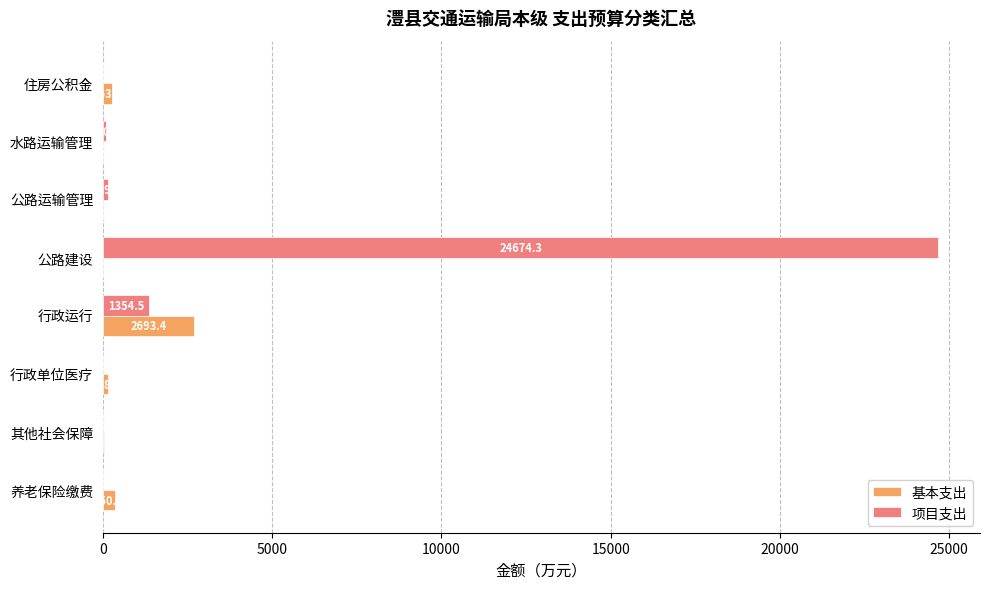

The value of 项目支出 at 其他社会保障 is 0.0. True or false?

True